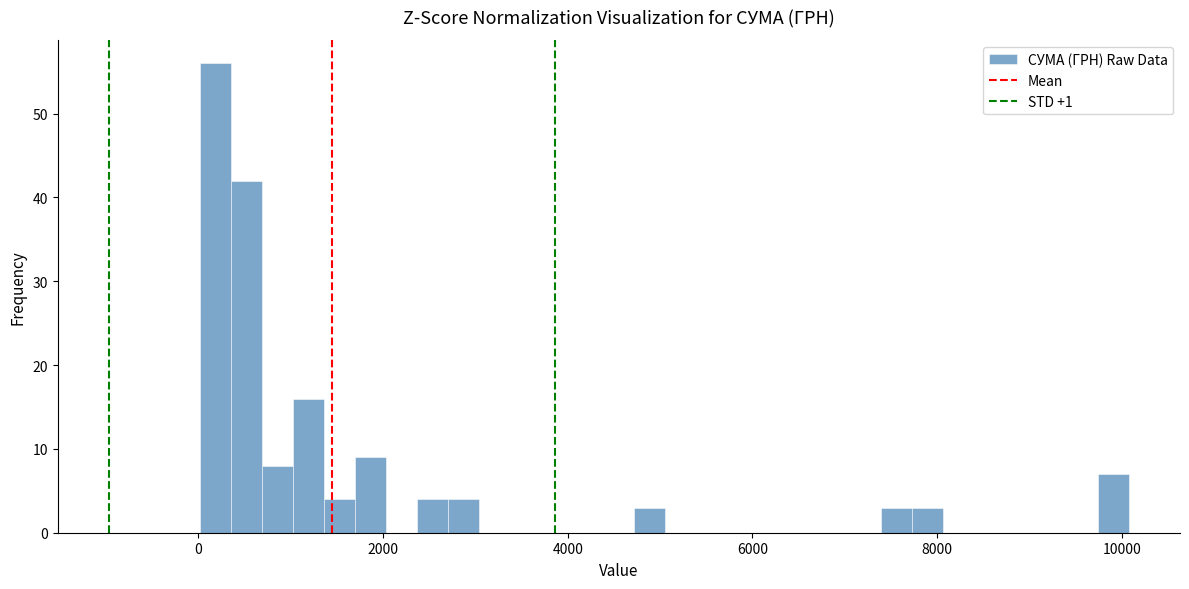

Read against the x-axis, roughly where is the centre of the tallest bar?

200